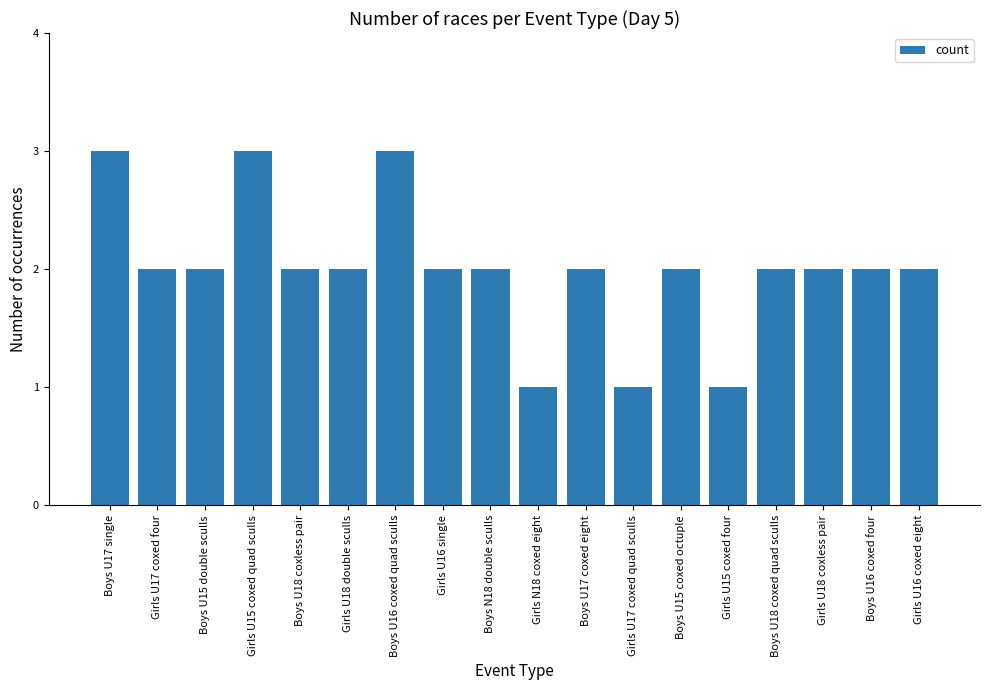

How many bars are there in total?

18